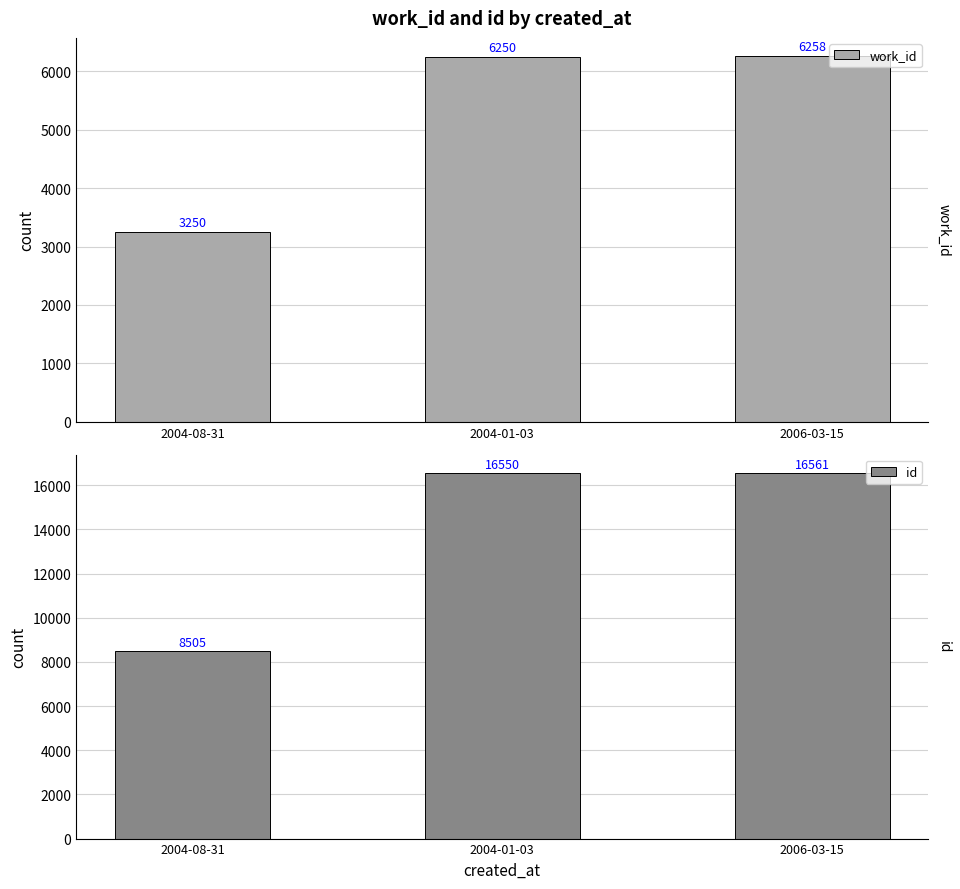

Where is work_id nearest to the value 4754?

2004-01-03